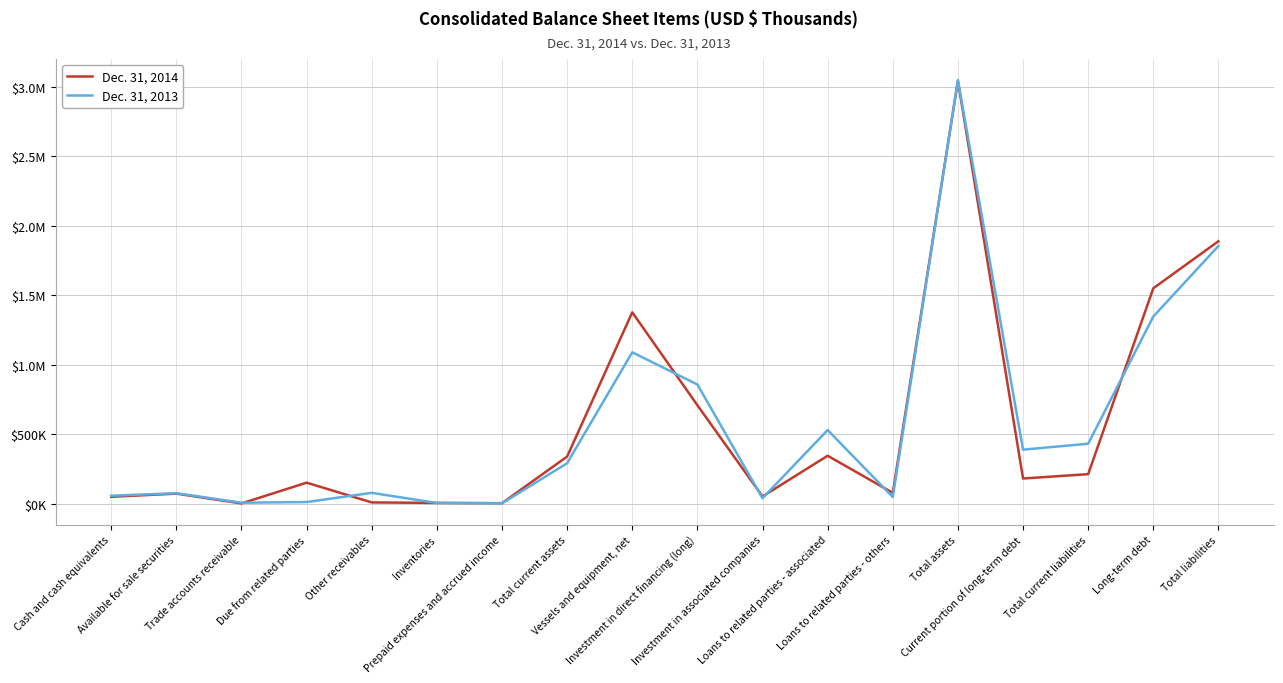

What are all the series names shown in the legend?

Dec. 31, 2014, Dec. 31, 2013